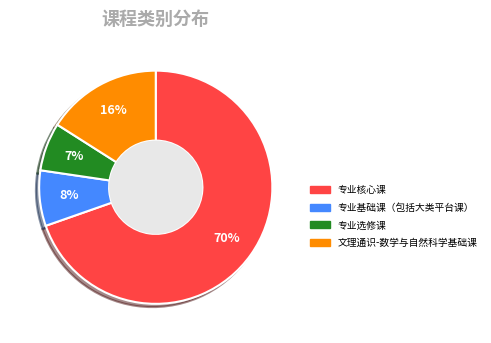

The 专业基础课（包括大类平台课） slice represents 8% of the pie. True or false?

True